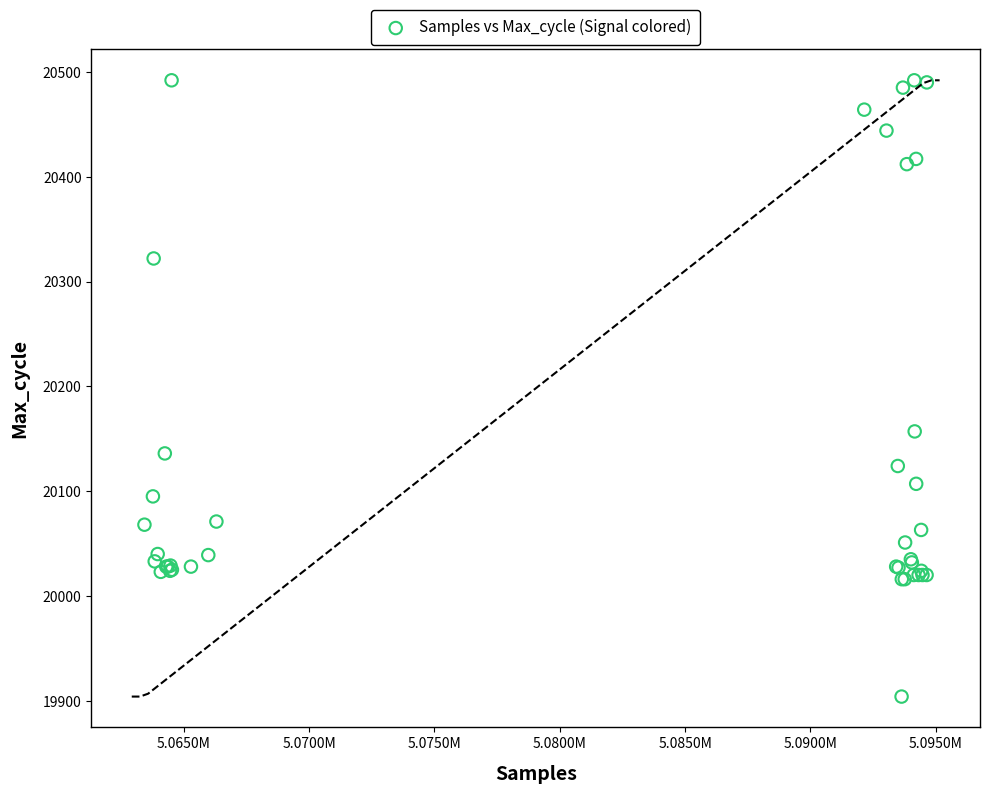

What Y value in the scatter plot is closest to 20198?

20157